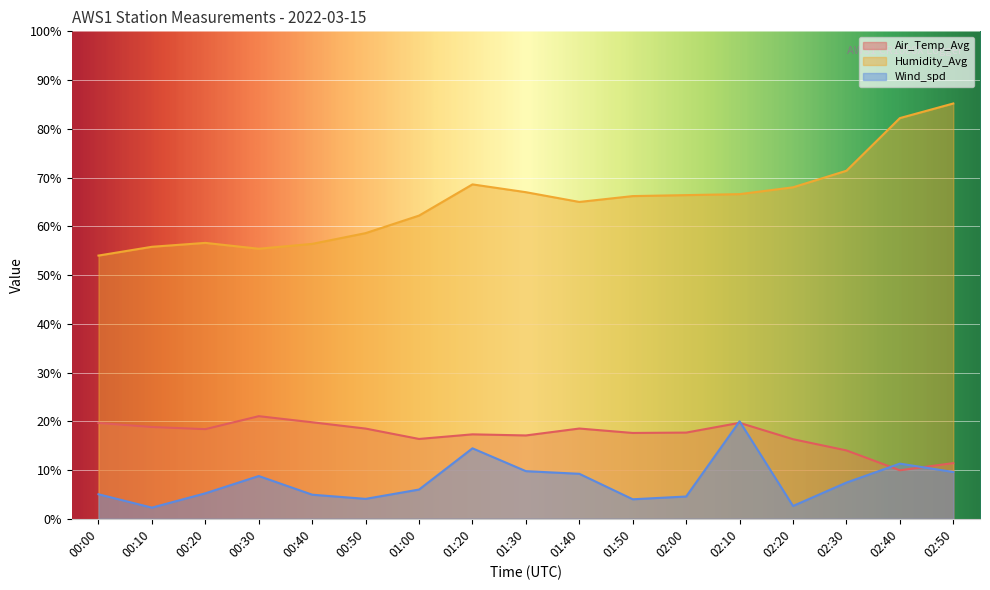

How many data points in Humidity_Avg are less than 66?

8